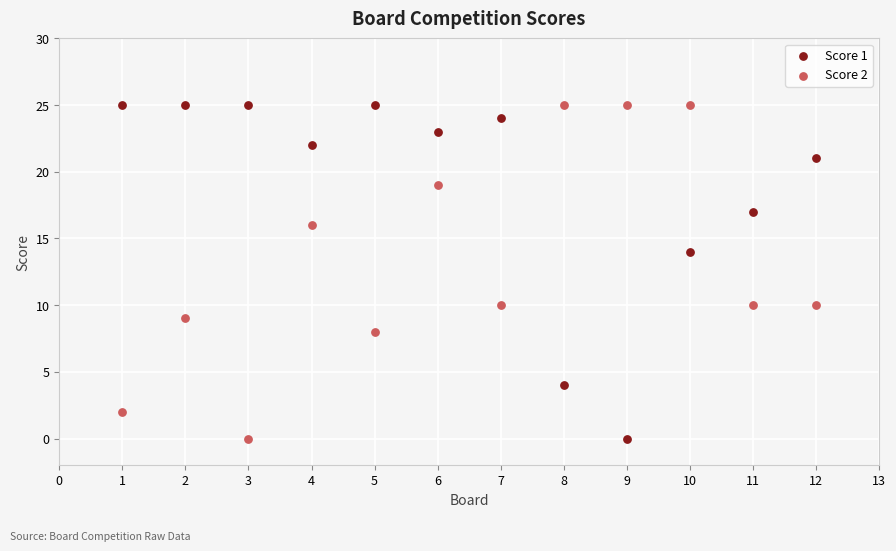

Across all data points, what is the range of X values (max minus min)?

11